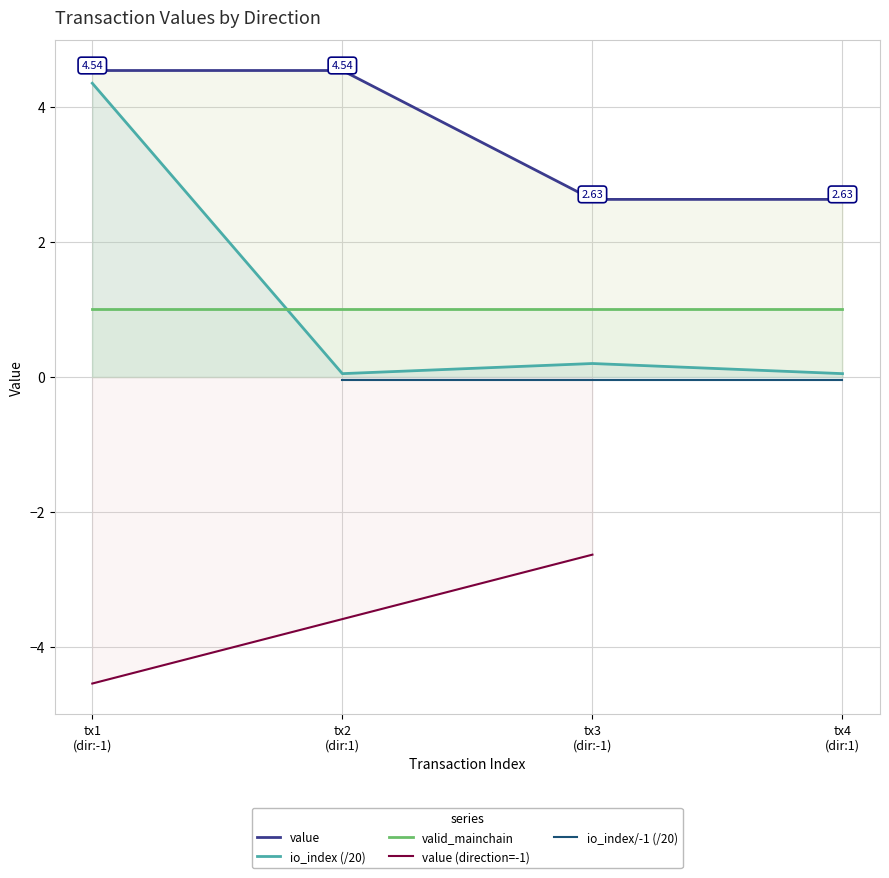

Which series has the widest spread of values?

io_index